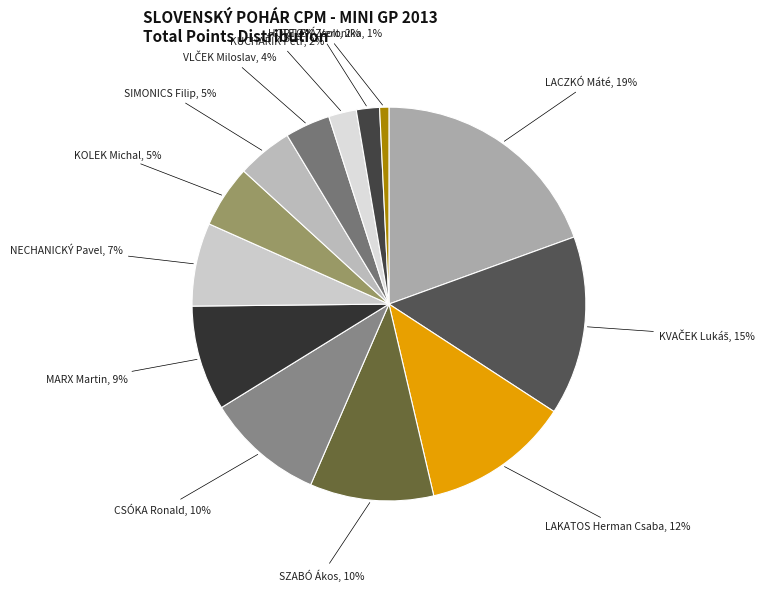

How many segments does this pie chart have?

13